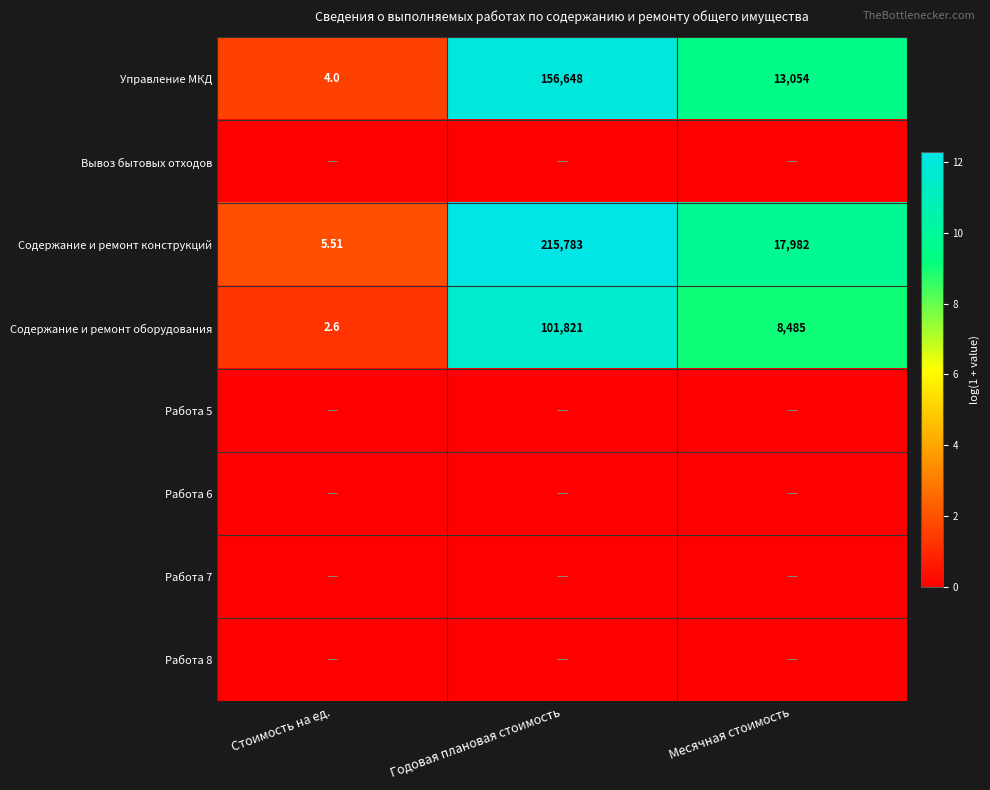

At which label does Содержание и ремонт конструкций reach its peak?

Годовая плановая стоимость